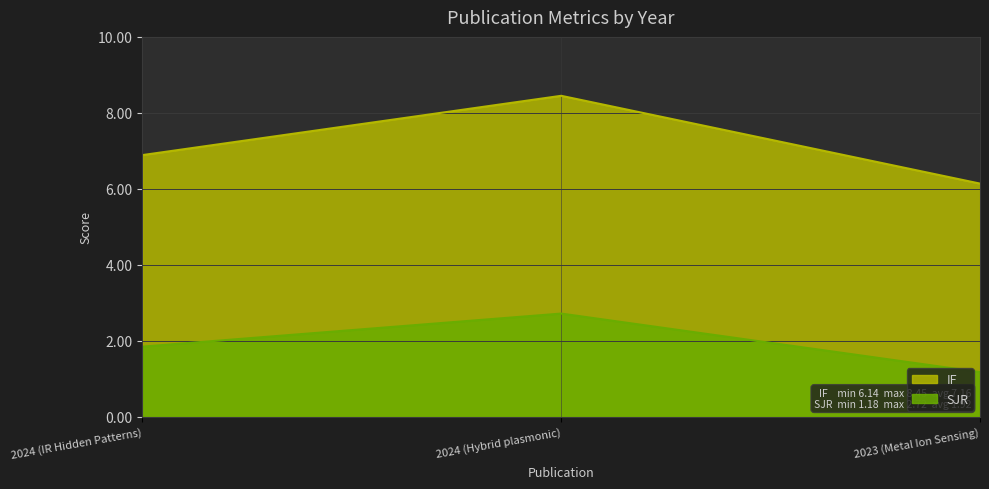

At which label is IF closest to 7?

2024 (IR Hidden Patterns)